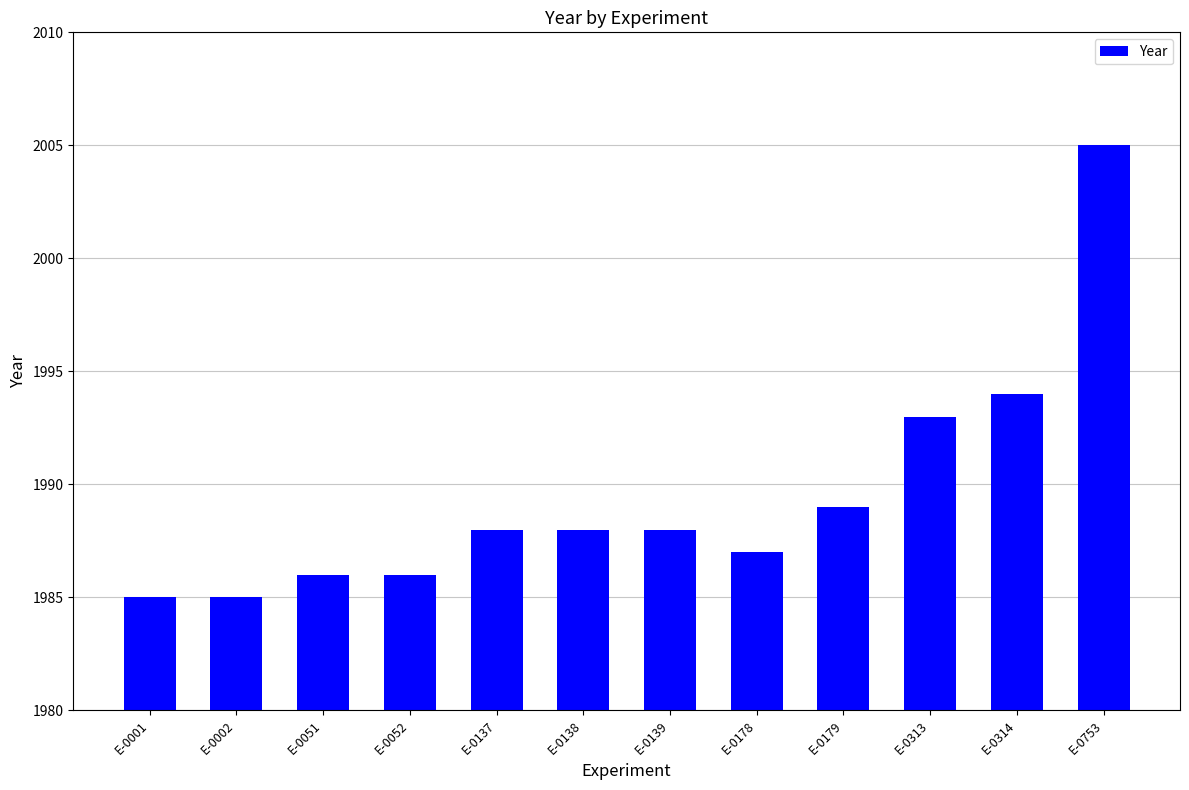

How many data points does each series have?

12